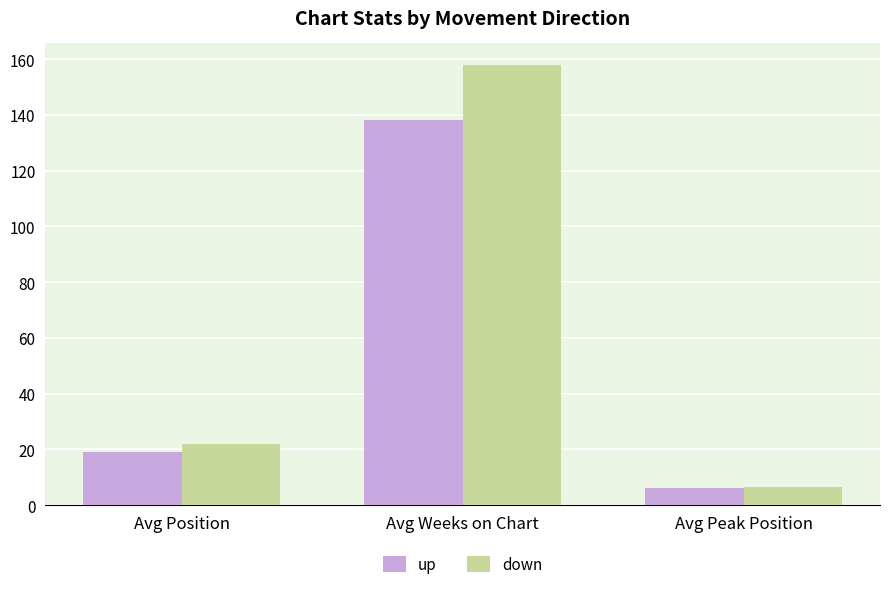

What is the label of the 2nd bar from the right?

Avg Weeks on Chart